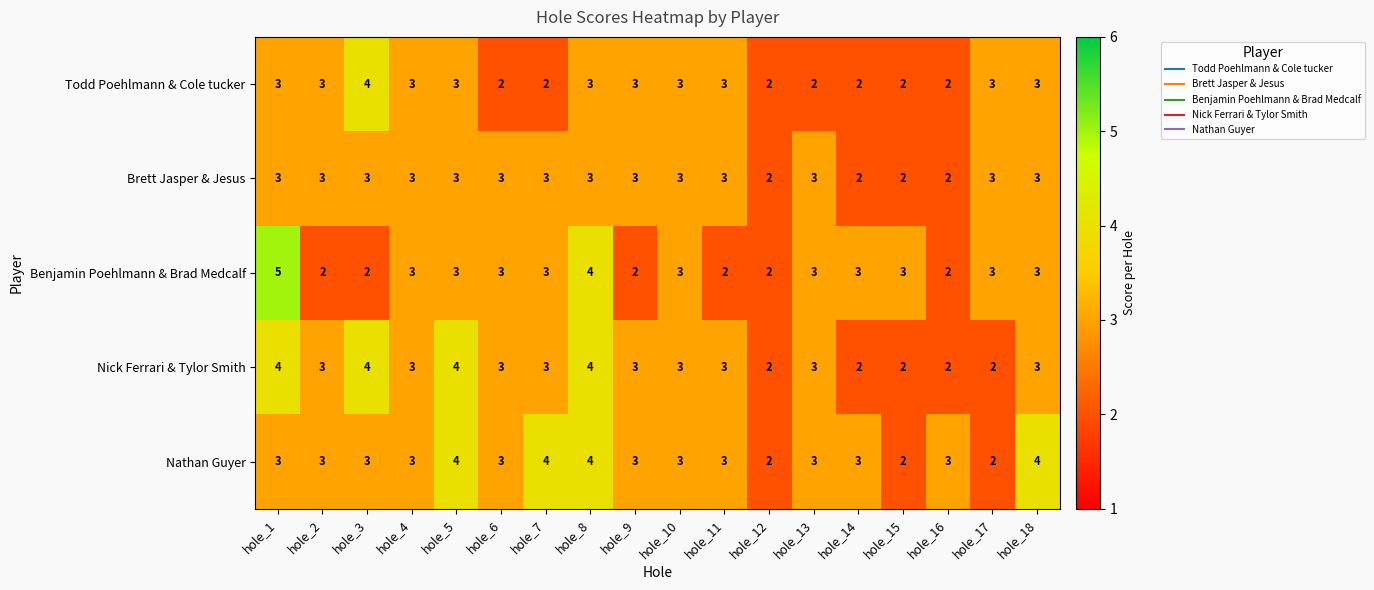

What is the maximum value shown in the chart?

5